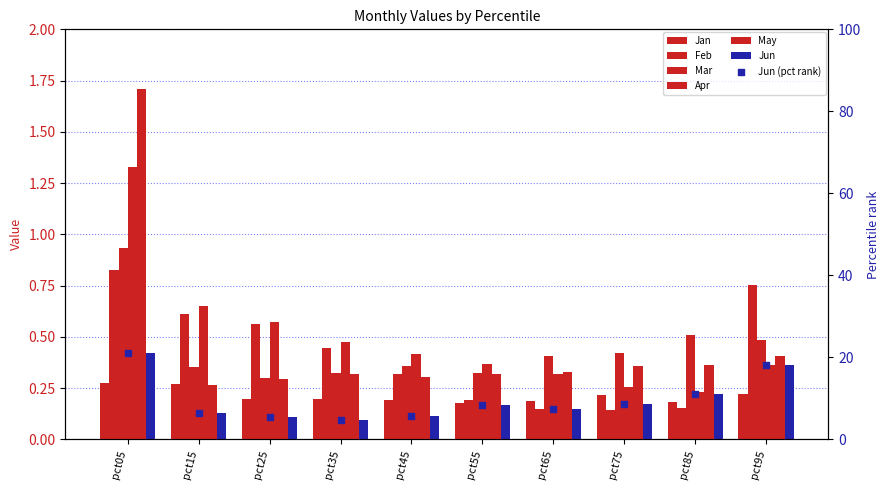

At how many categories does at least one series exceed 1?

1